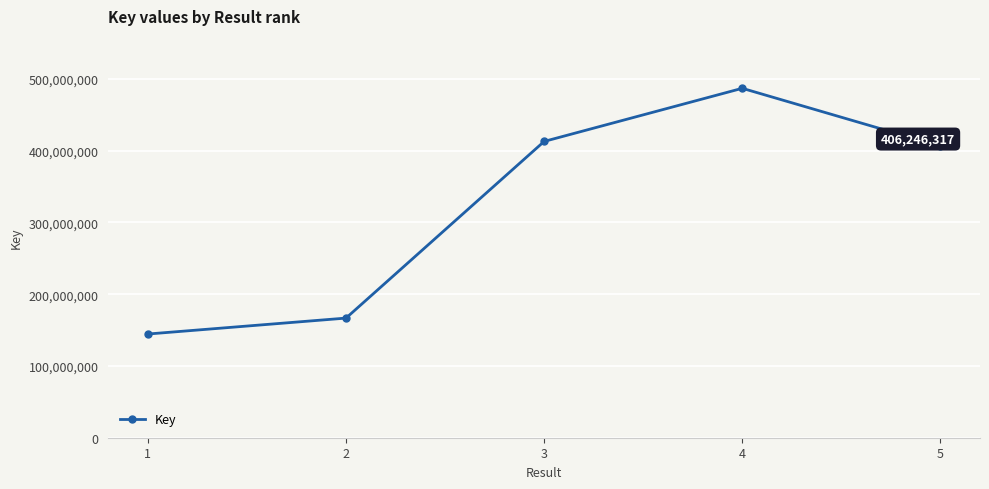

True or false: there are more than 2 points higher than both neighbors.

False